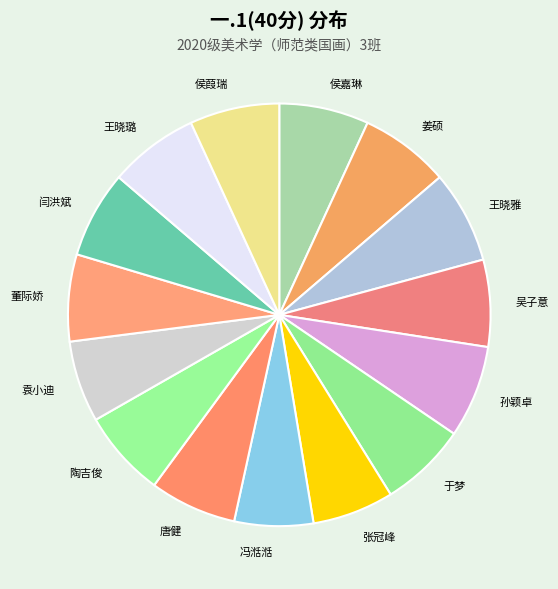

The 陶吉俊 slice represents 1% of the pie. True or false?

False